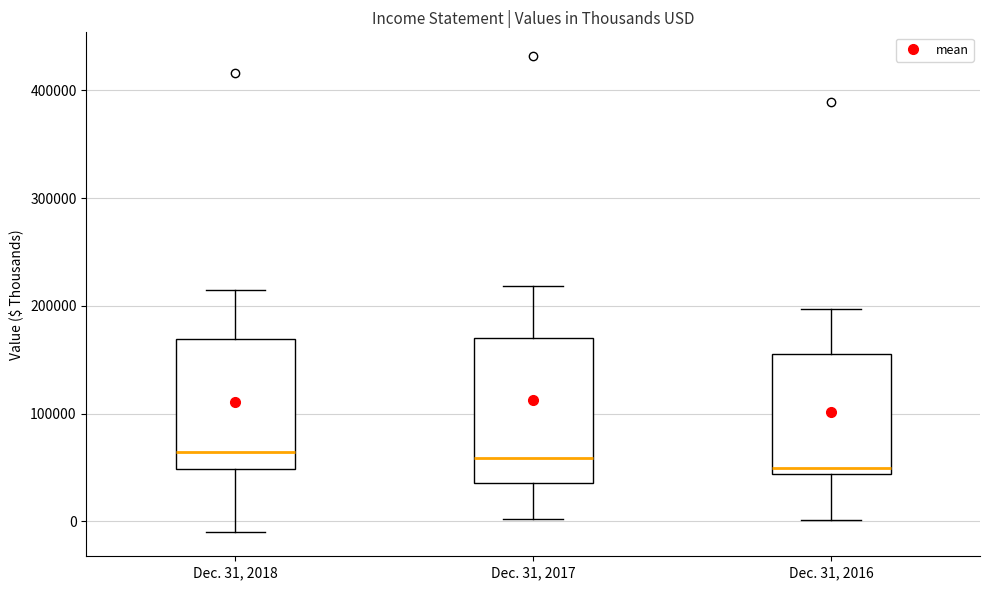

Reading left to right, transcribe this box plot: for each box, give where its median line is, the range the box spans, and where its two whiskers end, as read against the y-axis. The values are not printed on the chart, so give them approximately, as read against the axis.

Dec. 31, 2018: median 60000, box 50000 to 170000, whiskers -10000 to 210000
Dec. 31, 2017: median 60000, box 40000 to 170000, whiskers 0 to 220000
Dec. 31, 2016: median 50000, box 40000 to 160000, whiskers 0 to 200000